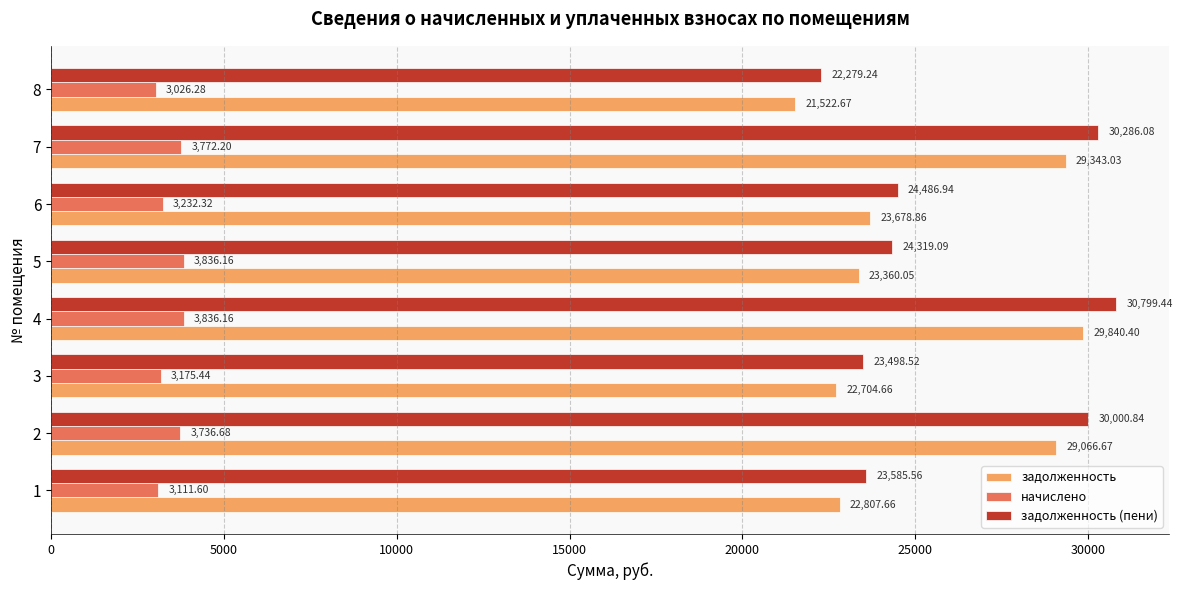

What is the sum of all задолженность (пени) values?

209255.7